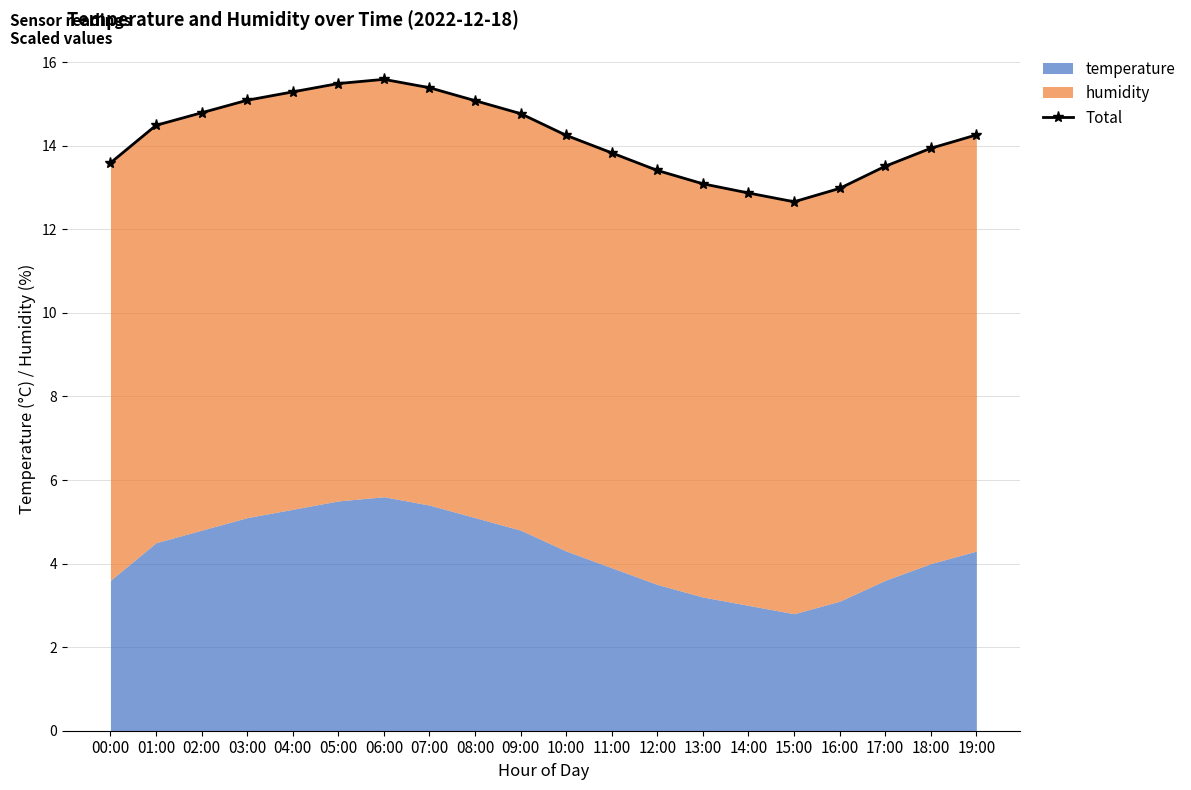

What is the label of the 2nd point from the right?

18:00